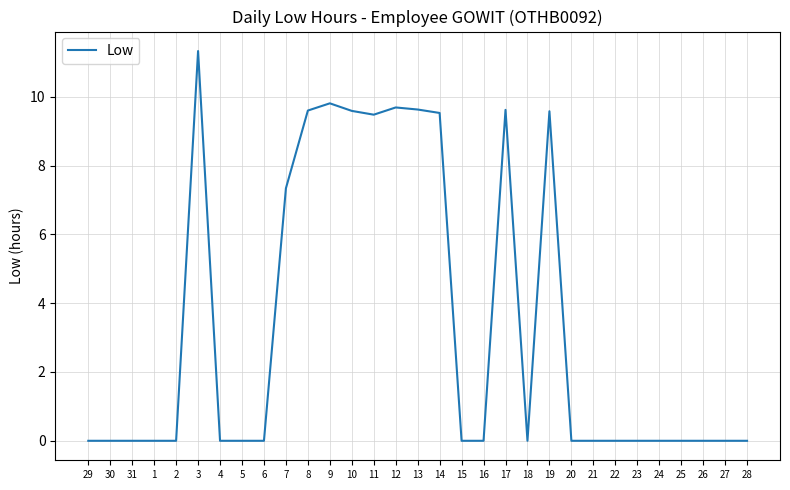

At which category does the chart reach its peak across all series?

3